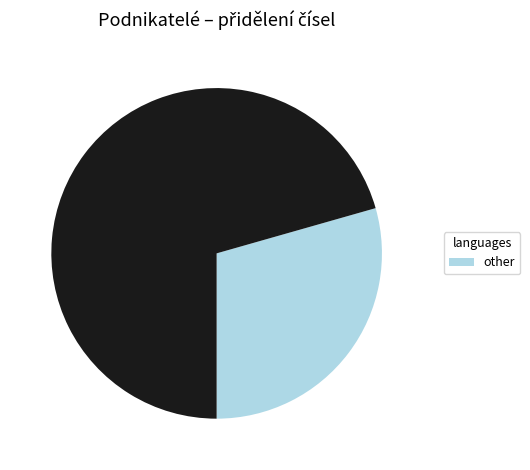

Is there any slice that represents more than half of the pie?

Yes